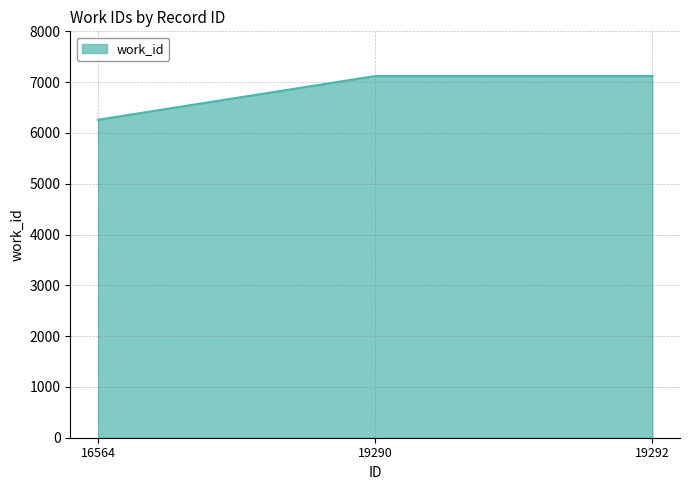

What is the maximum value shown in the chart?

7120